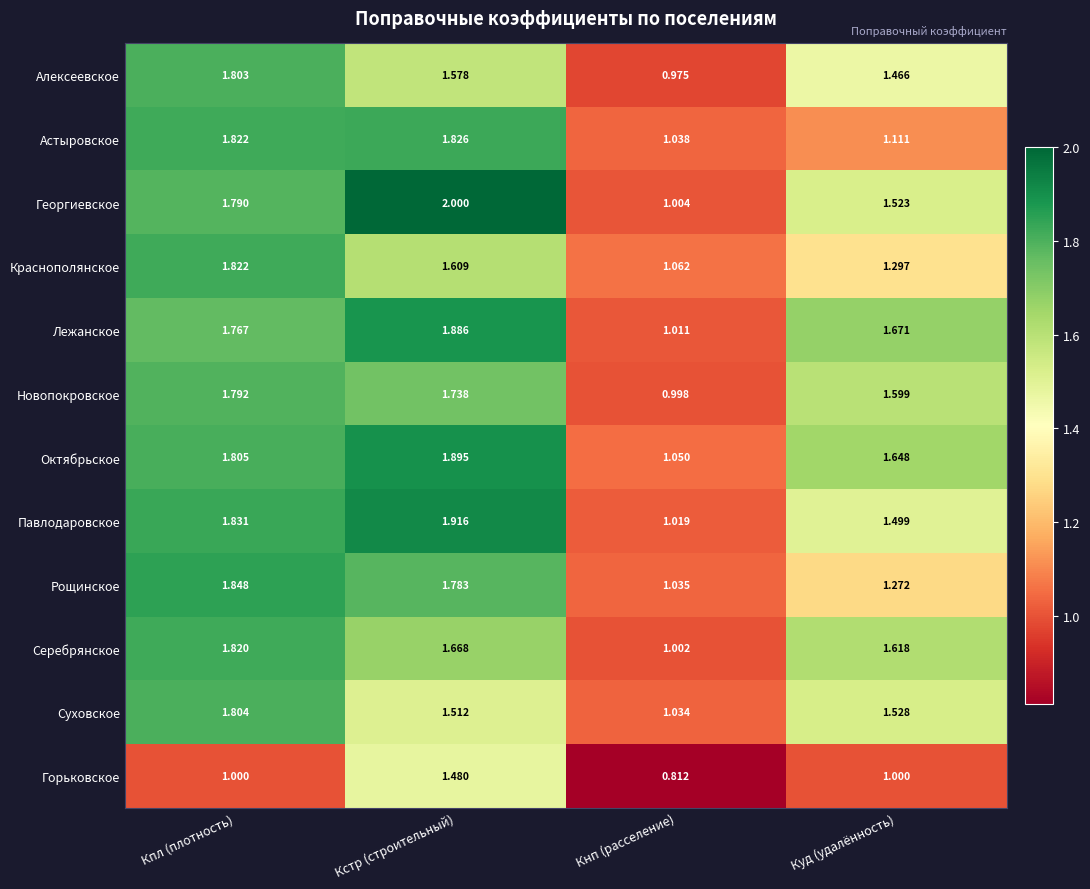

Between Кнп (расселение) and Куд (удалённость), which series saw the biggest shift?

Лежанское